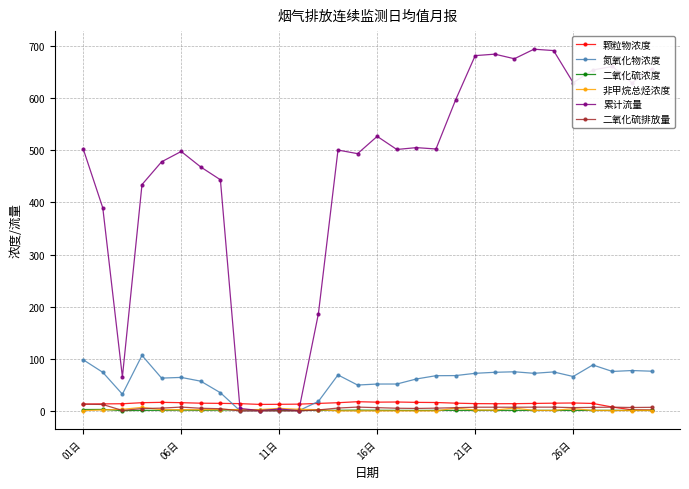

Which series has the largest range (max minus min)?

累计流量